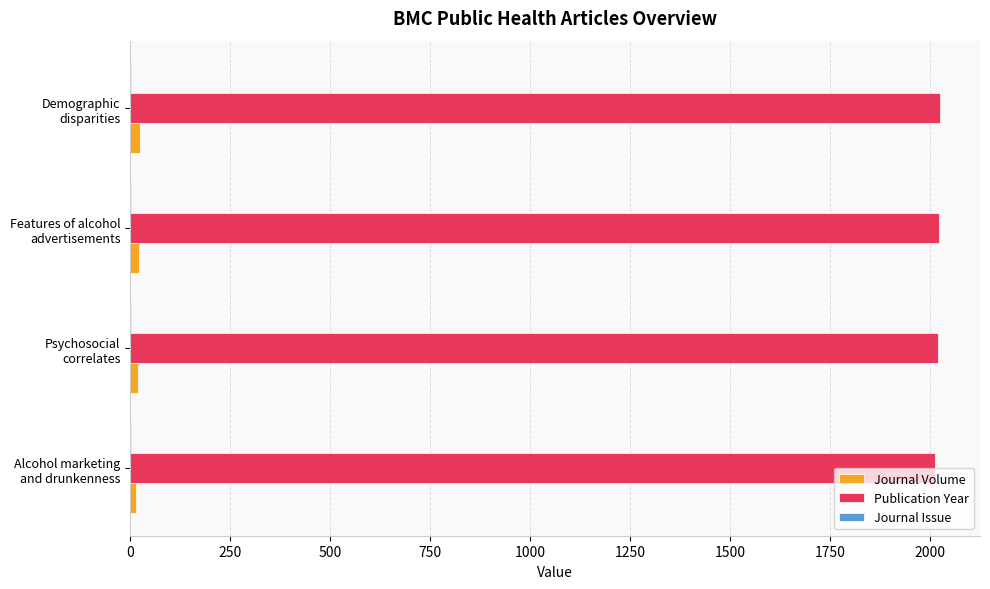

What is the maximum value shown in the chart?

2024